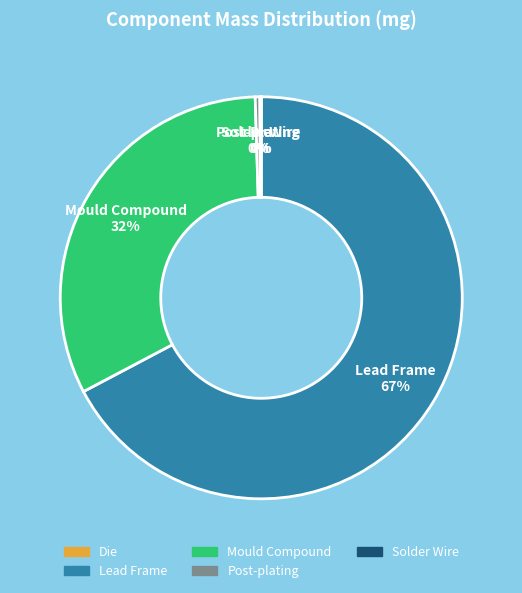

To the nearest percent, what is the average slice percentage?

20%